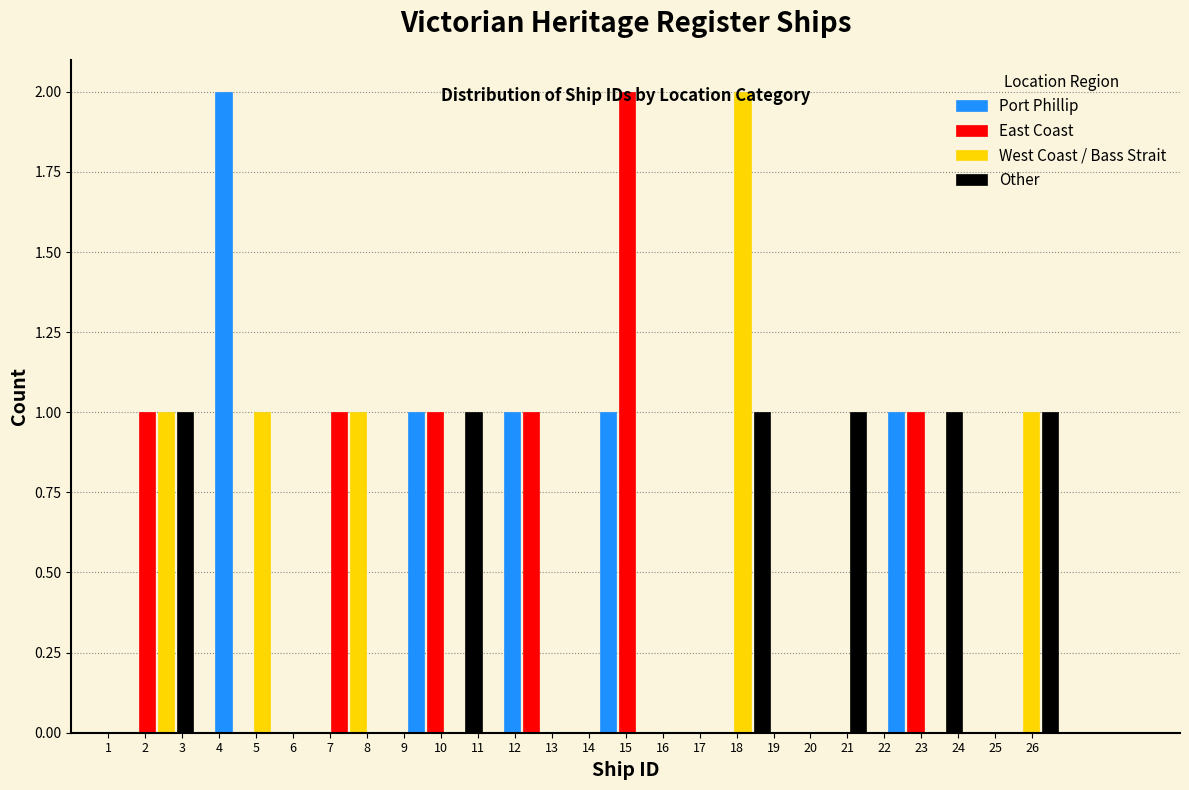

In the West Coast / Bass Strait series, which range on the x-axis has the tallest bar?

16.6 to 19.2